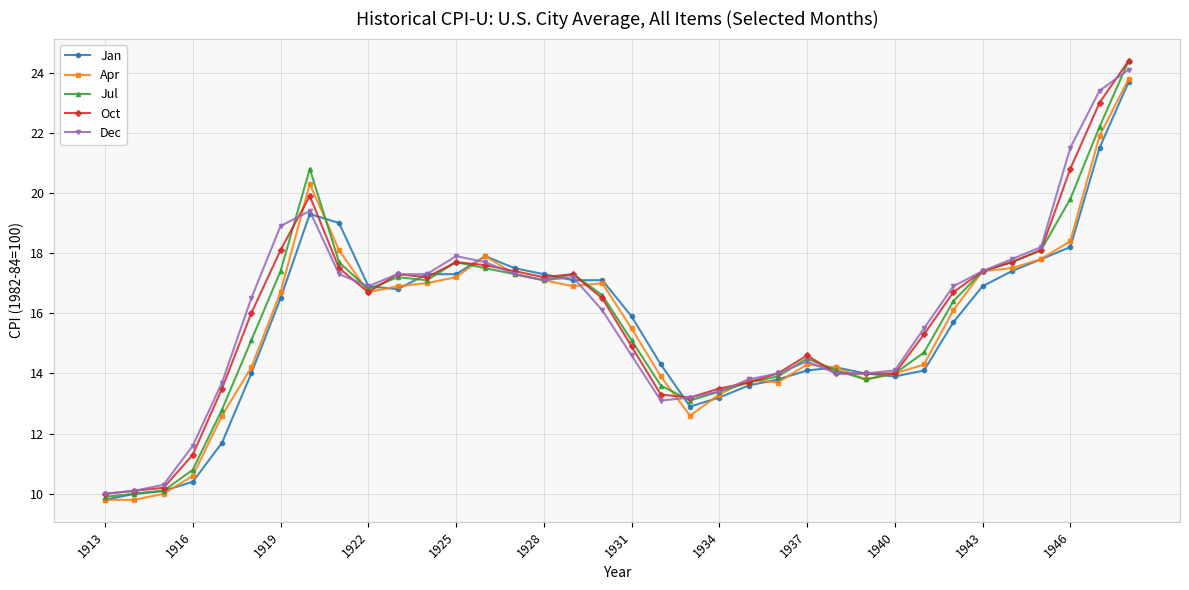

What is the minimum value for Dec?

10.0